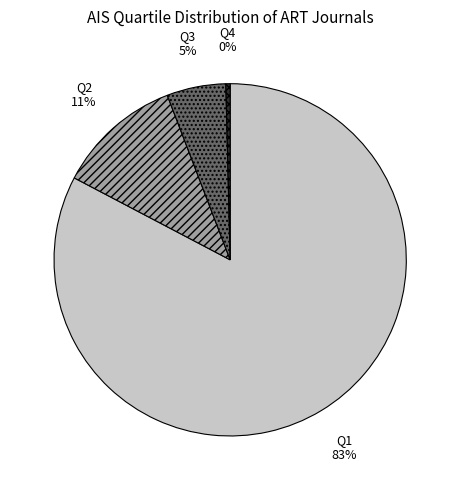

Is there any slice that represents more than half of the pie?

Yes